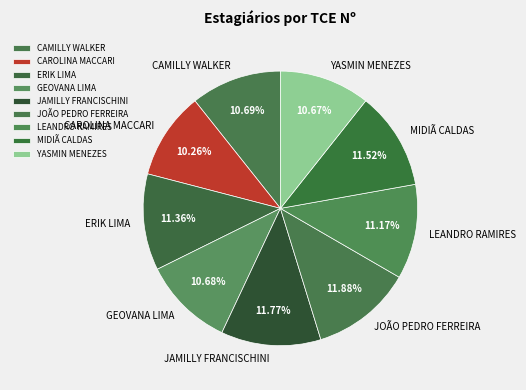

True or false: CAMILLY WALKER accounts for 21% of the total.

False